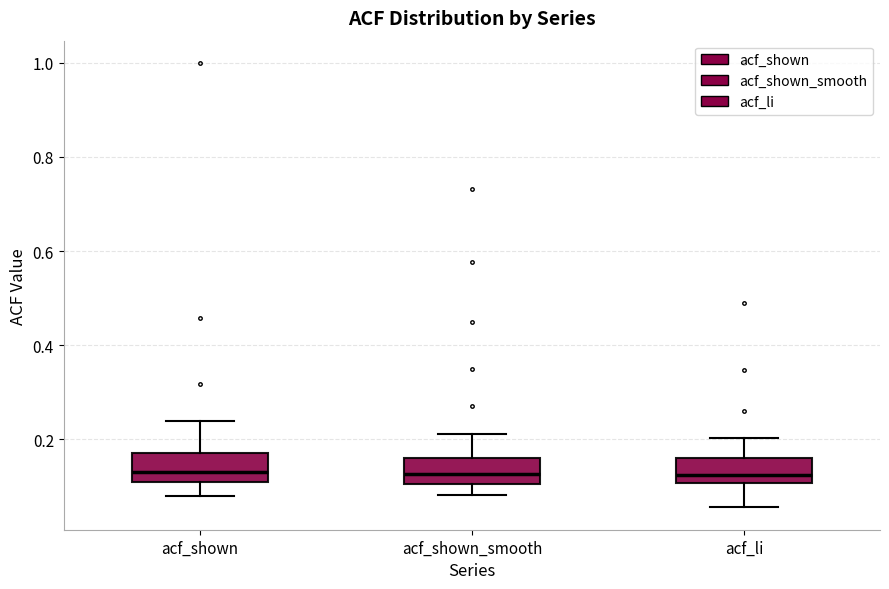

Reading left to right, read every box against the y-axis: the position of its median line, the range the box covers, and the ends of its whiskers. The values are not printed on the chart, so give them approximately, as read against the axis.

acf_shown: median 0.14, box 0.10 to 0.18, whiskers 0.08 to 0.24
acf_shown_smooth: median 0.12, box 0.10 to 0.16, whiskers 0.08 to 0.22
acf_li: median 0.12, box 0.10 to 0.16, whiskers 0.06 to 0.20